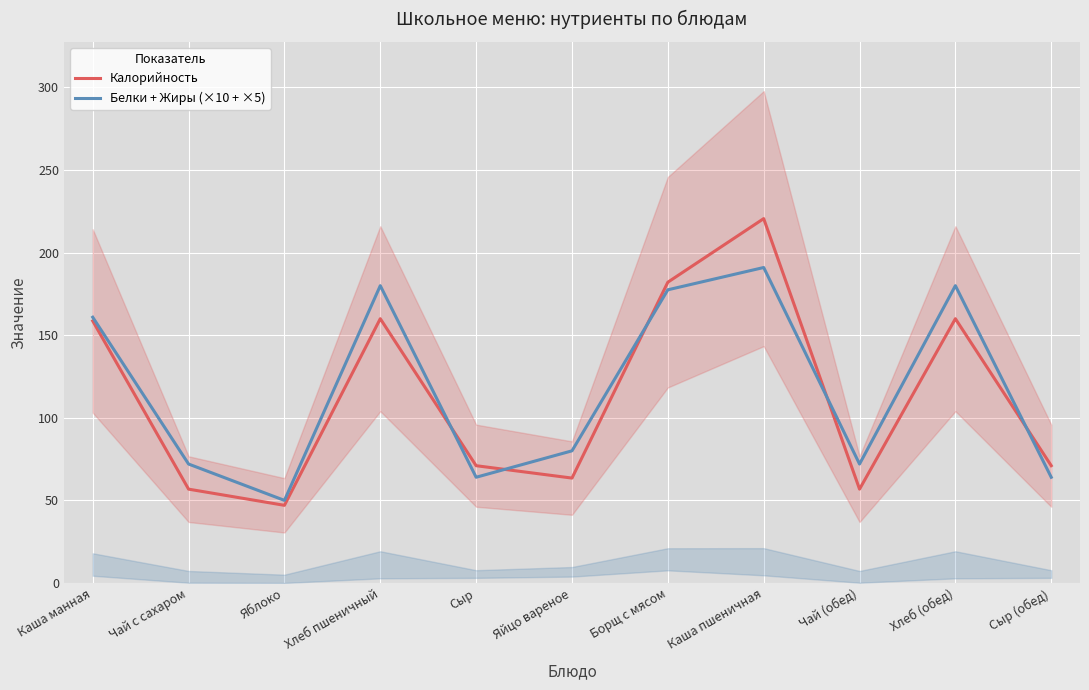

What is the label of the 6th point from the right?

Яйцо вареное